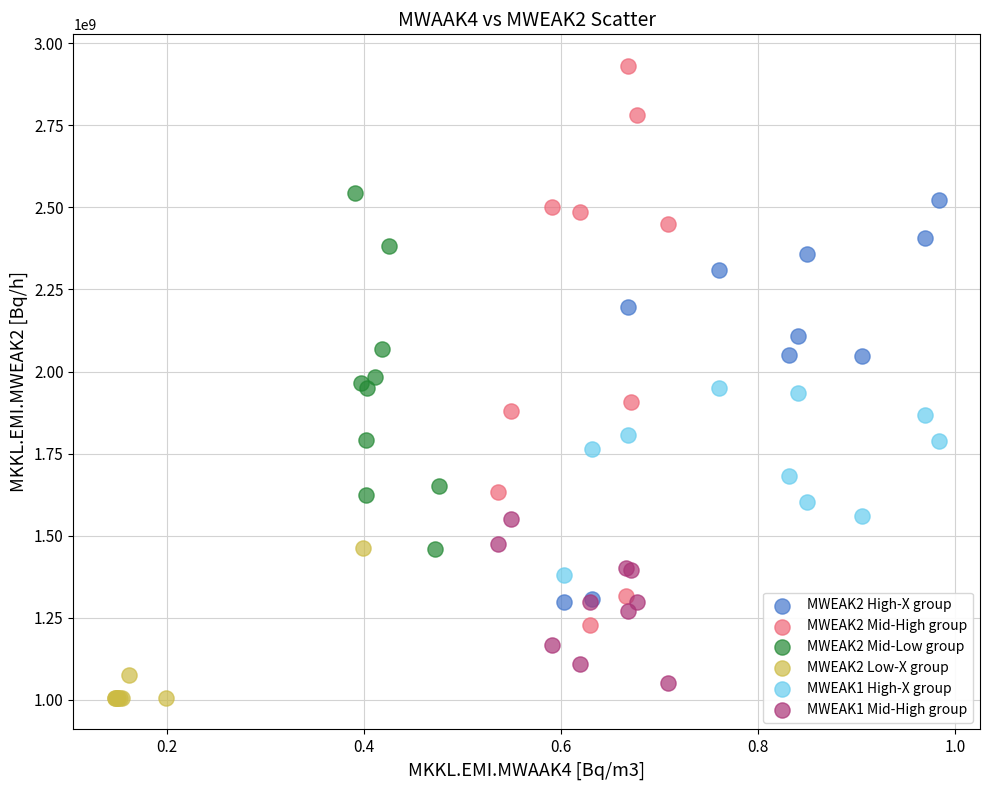

What are all the series names shown in the legend?

MWEAK2 High-X group, MWEAK2 Mid-High group, MWEAK2 Mid-Low group, MWEAK2 Low-X group, MWEAK1 High-X group, MWEAK1 Mid-High group